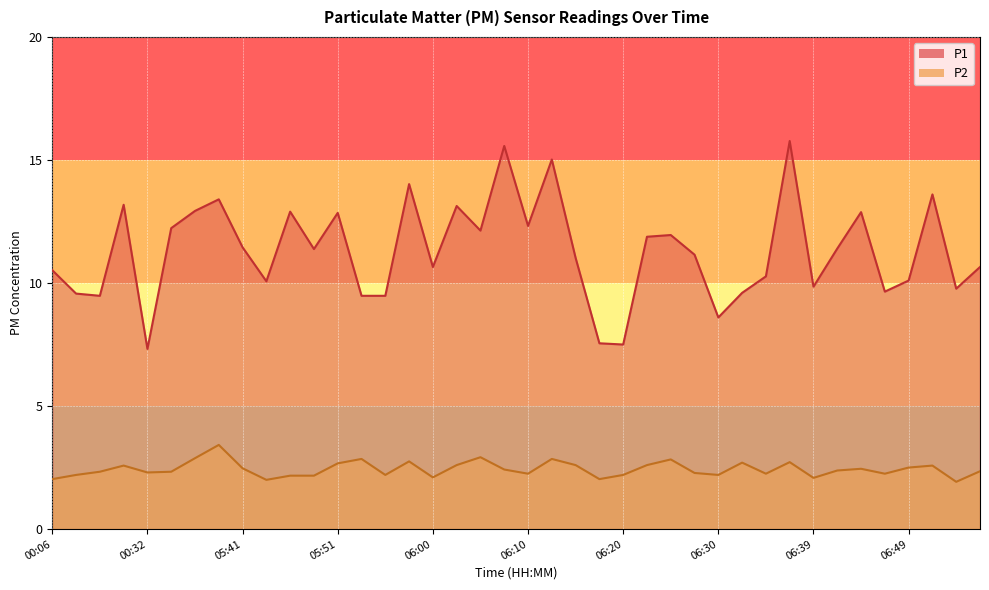

What is the value of the P1 point at the 15th from the left?

9.5